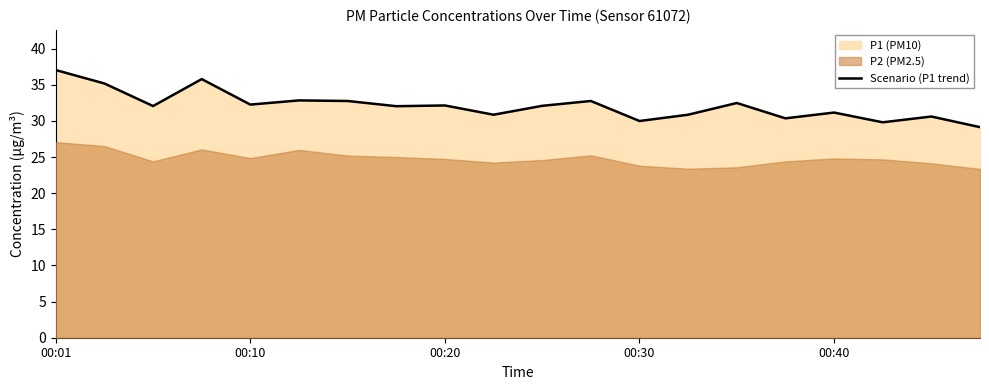

Reading left to right, list all the values displayed in this chart.

37.0	35.2	32.0	35.8	32.2	32.8	32.8	32.0	32.1	30.9	32.1	32.8	30.0	30.9	32.5	30.4	31.1	29.8	30.6	29.1